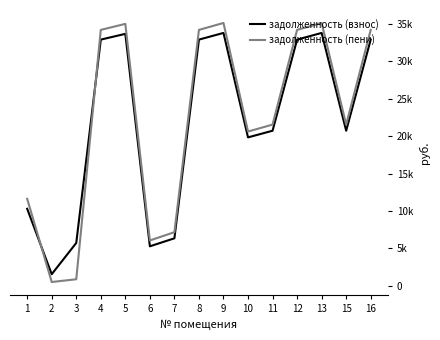

What is the sum of the задолженность (пени) values at 15 and 5?

56495.1